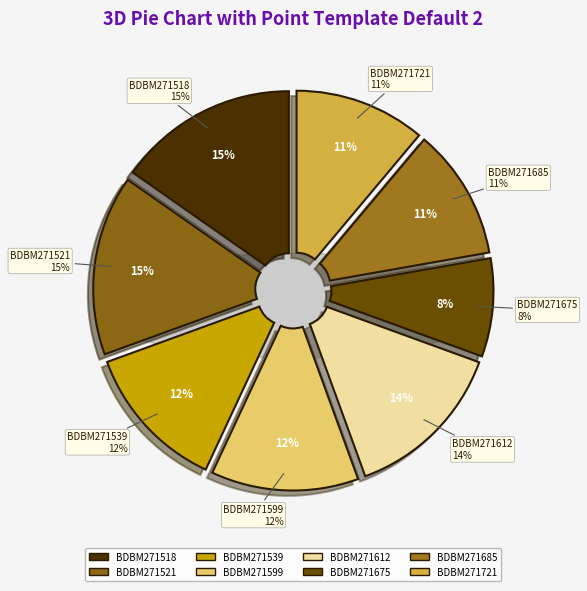

What is the smallest slice in the pie chart?

BDBM271675